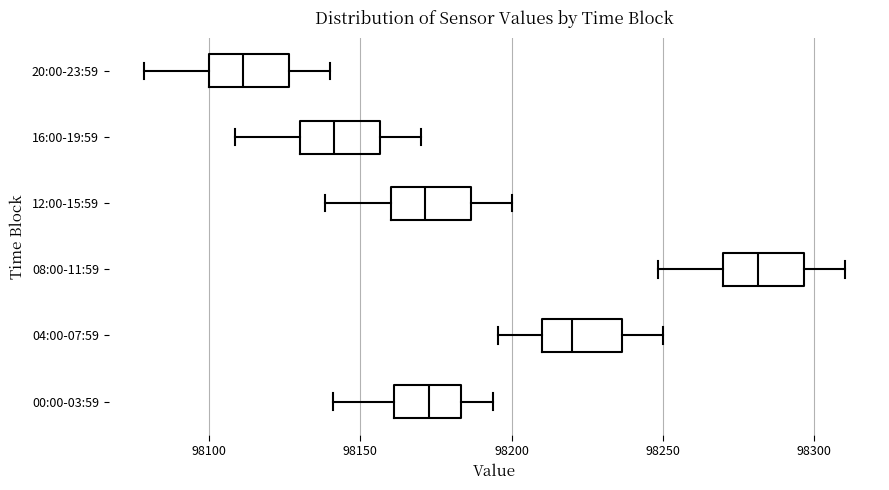

Where does the left whisker of the box for 08:00-11:59 end on the x-axis? The values are not printed on the chart, so give them approximately, as read against the axis.

98250